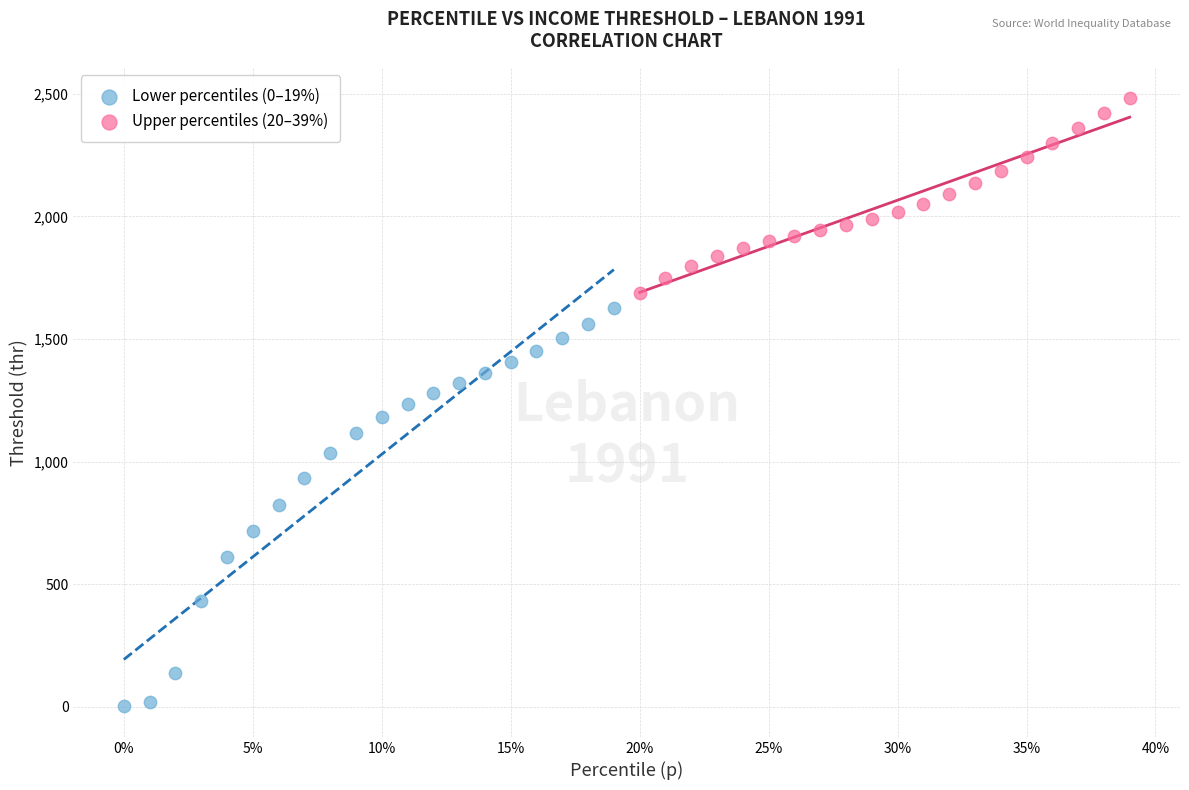

Which series contains the highest Y value?

Upper percentiles (20–39%)